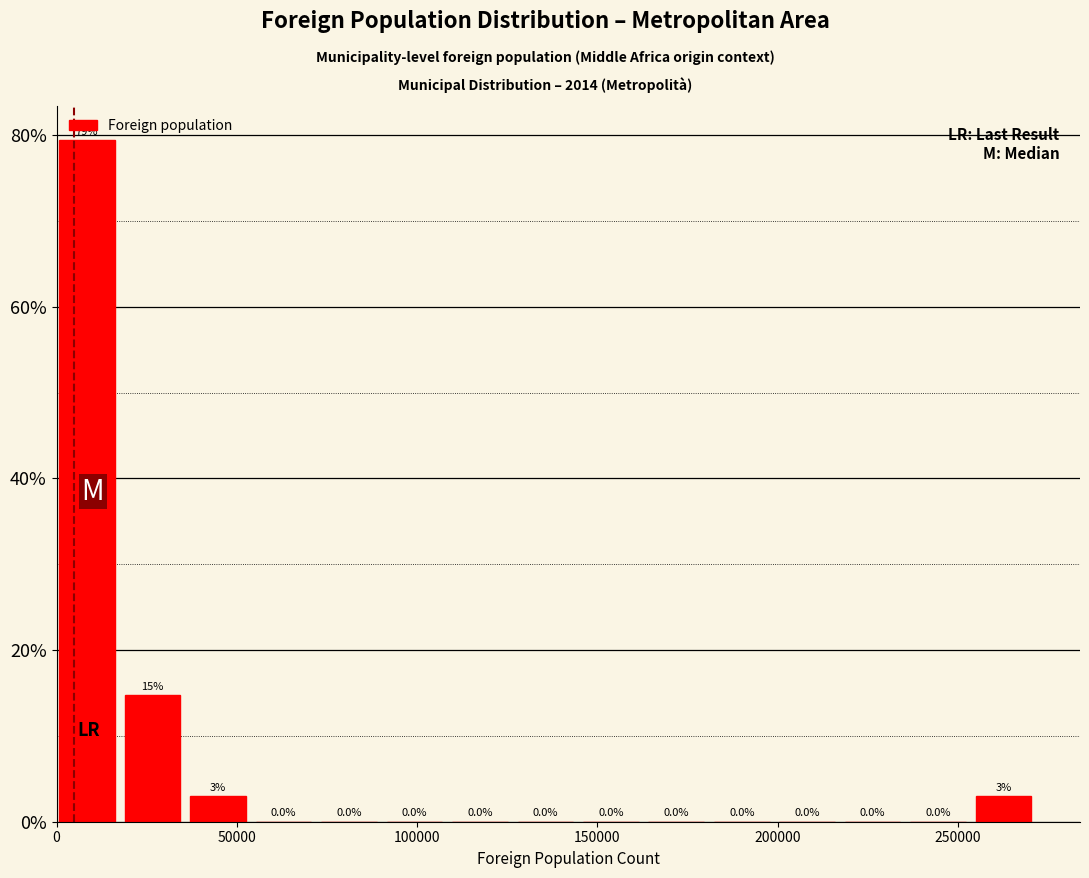

Read against the x-axis, roughly where is the centre of the tallest bar?

10000